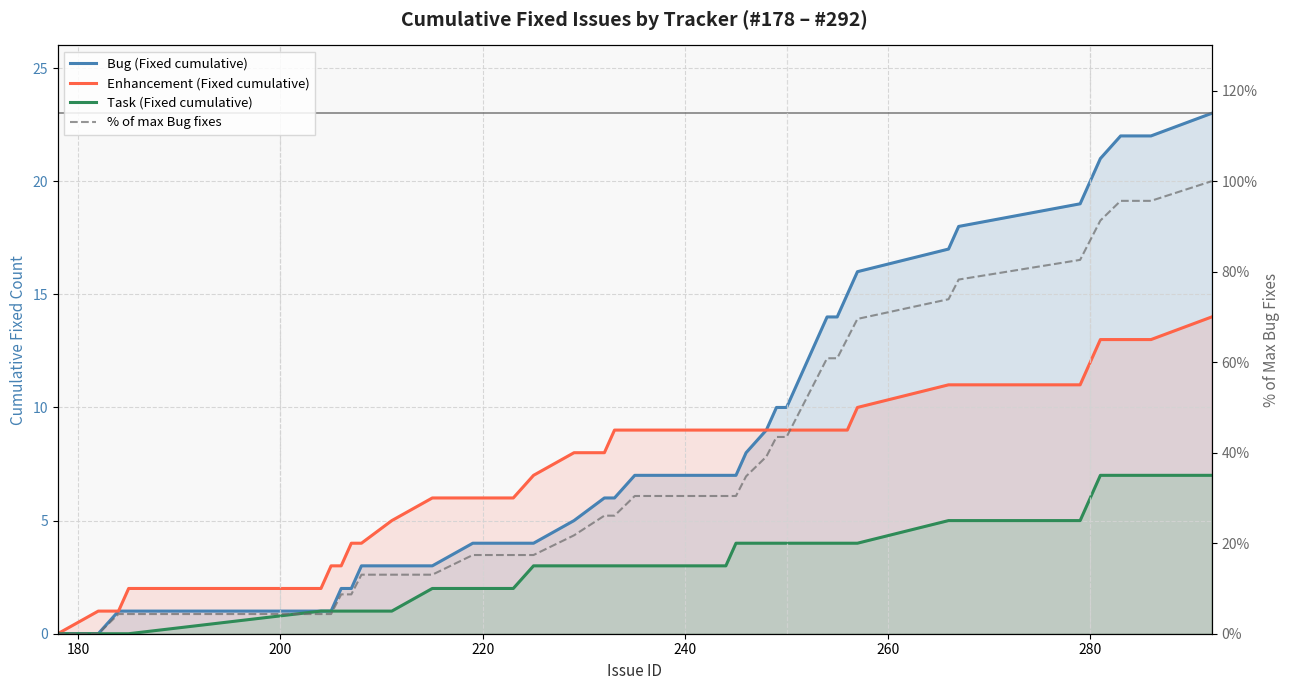

Which series has the largest total across all categories?

% of max Bug fixes